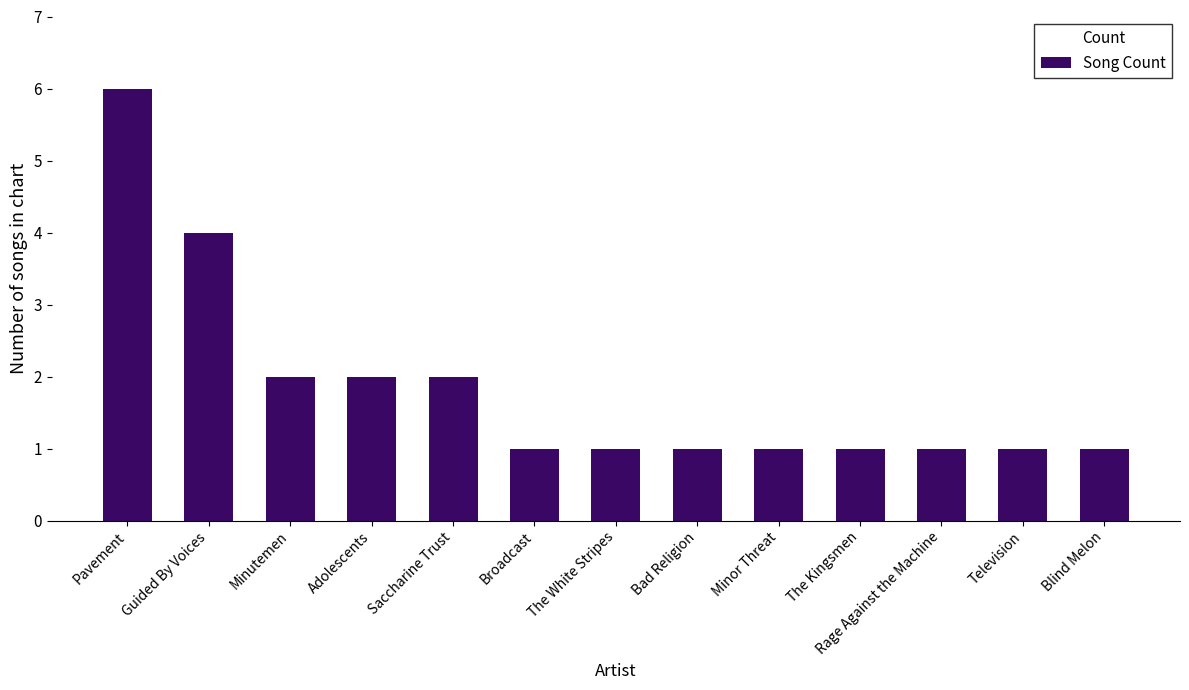

Count the number of data series in this chart.

1